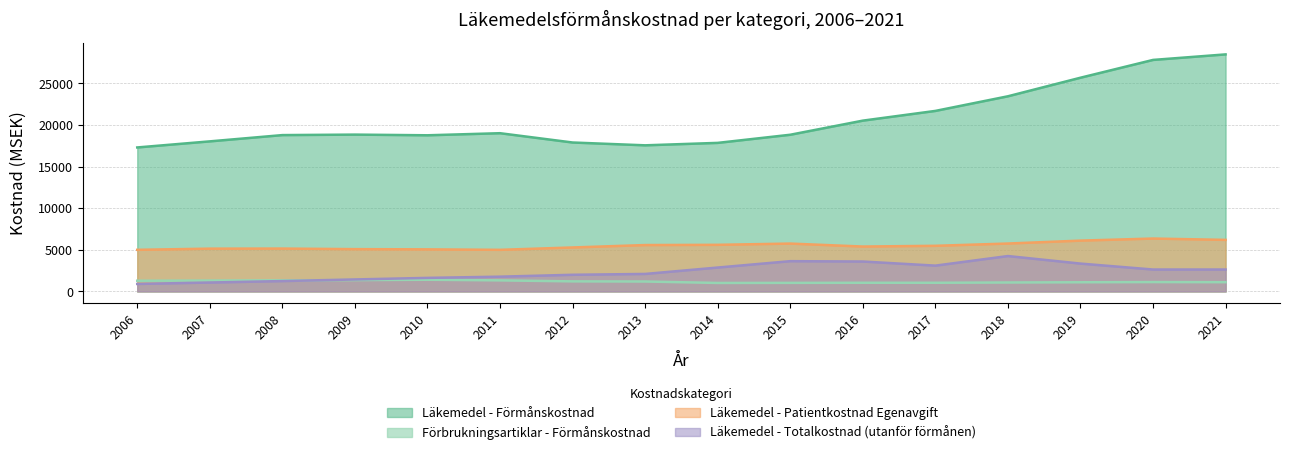

How many data points in Läkemedel - Förmånskostnad are less than 18848?

8